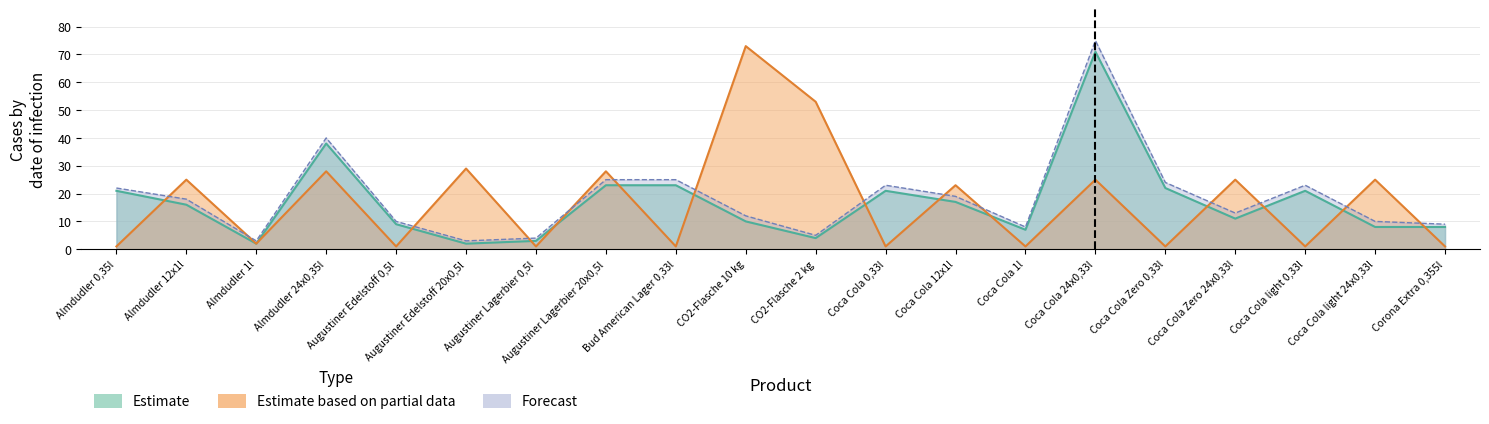

List the labels in order of Forecast value, largest first.

Coca Cola 24x0,33l, Almdudler 24x0,35l, Augustiner Lagerbier 20x0,5l, Bud American Lager 0,33l, Coca Cola Zero 0,33l, Coca Cola 0,33l, Coca Cola light 0,33l, Almdudler 0,35l, Coca Cola 12x1l, Almdudler 12x1l, Coca Cola Zero 24x0,33l, CO2-Flasche 10 kg, Augustiner Edelstoff 0,5l, Coca Cola light 24x0,33l, Corona Extra 0,355l, Coca Cola 1l, CO2-Flasche 2 kg, Augustiner Lagerbier 0,5l, Almdudler 1l, Augustiner Edelstoff 20x0,5l